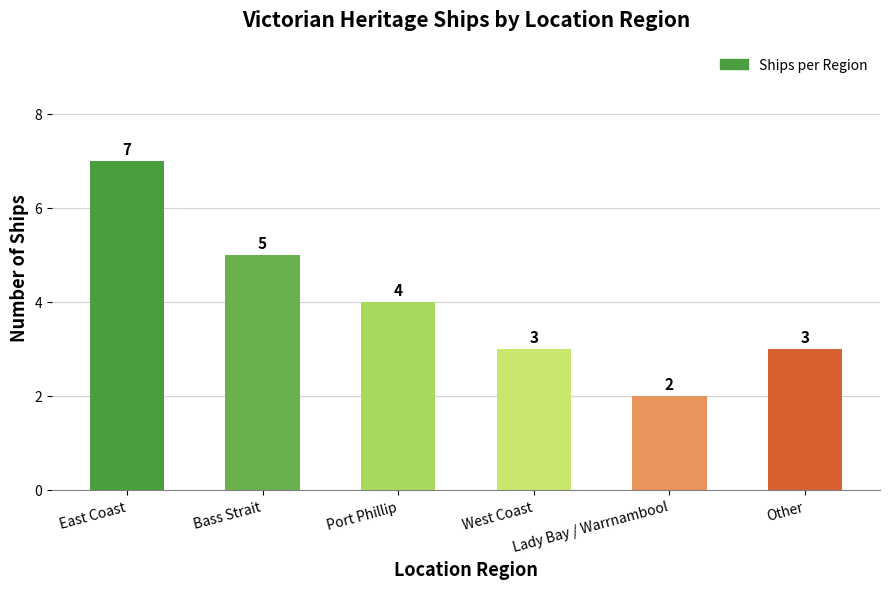

Where is the data nearest to the value 4?

Port Phillip